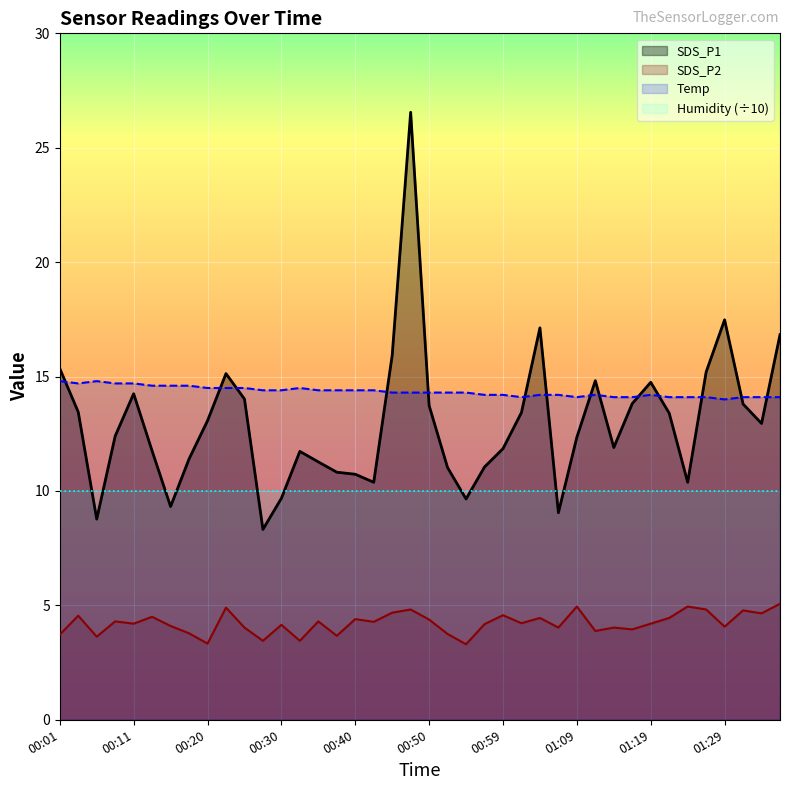

List the series in order of their peak value, lowest first.

SDS_P2, Humidity (÷10), Temp, SDS_P1